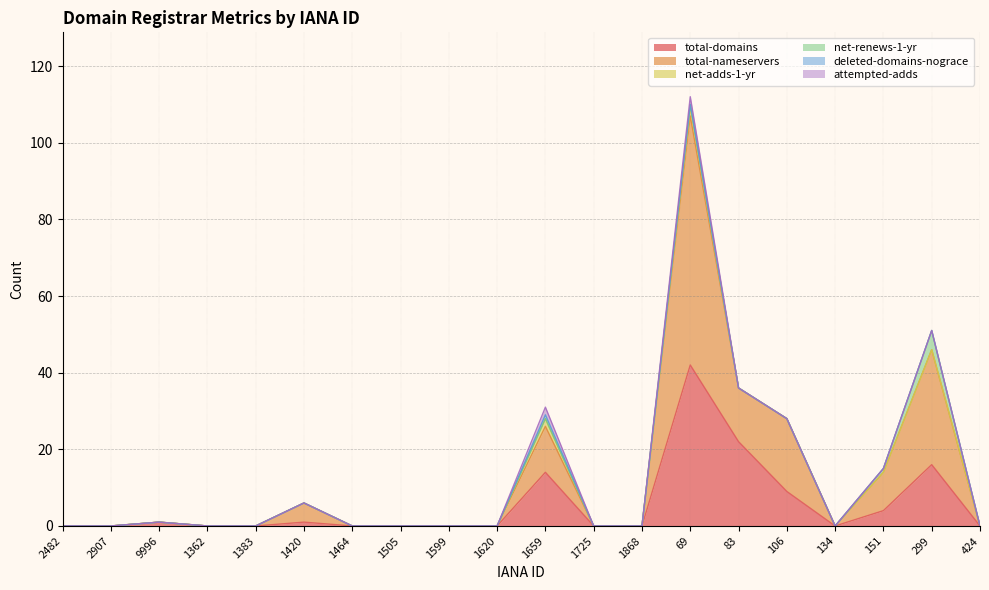

List the labels in order of net-renews-1-yr value, smallest first.

2482, 2907, 9996, 1362, 1383, 1420, 1464, 1505, 1599, 1620, 1659, 1725, 1868, 83, 106, 134, 424, 69, 151, 299